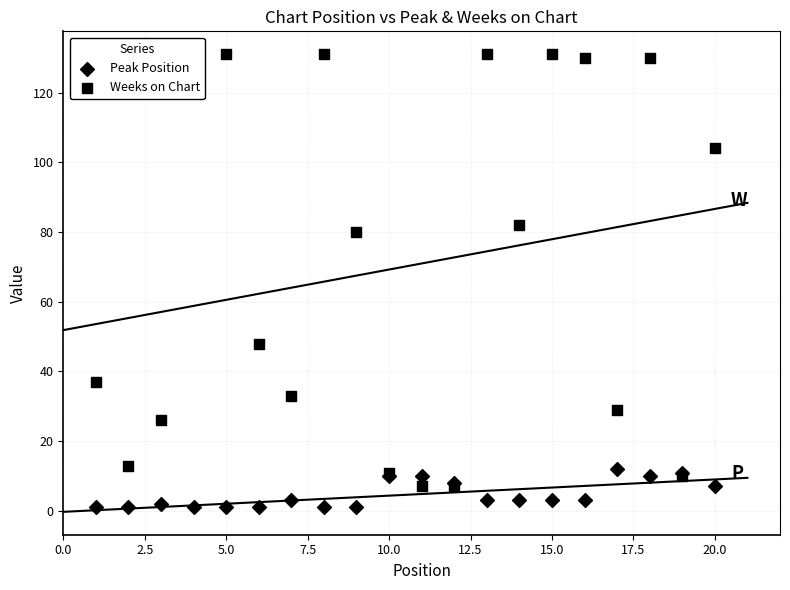

Which series reaches the maximum Y coordinate?

Weeks on Chart